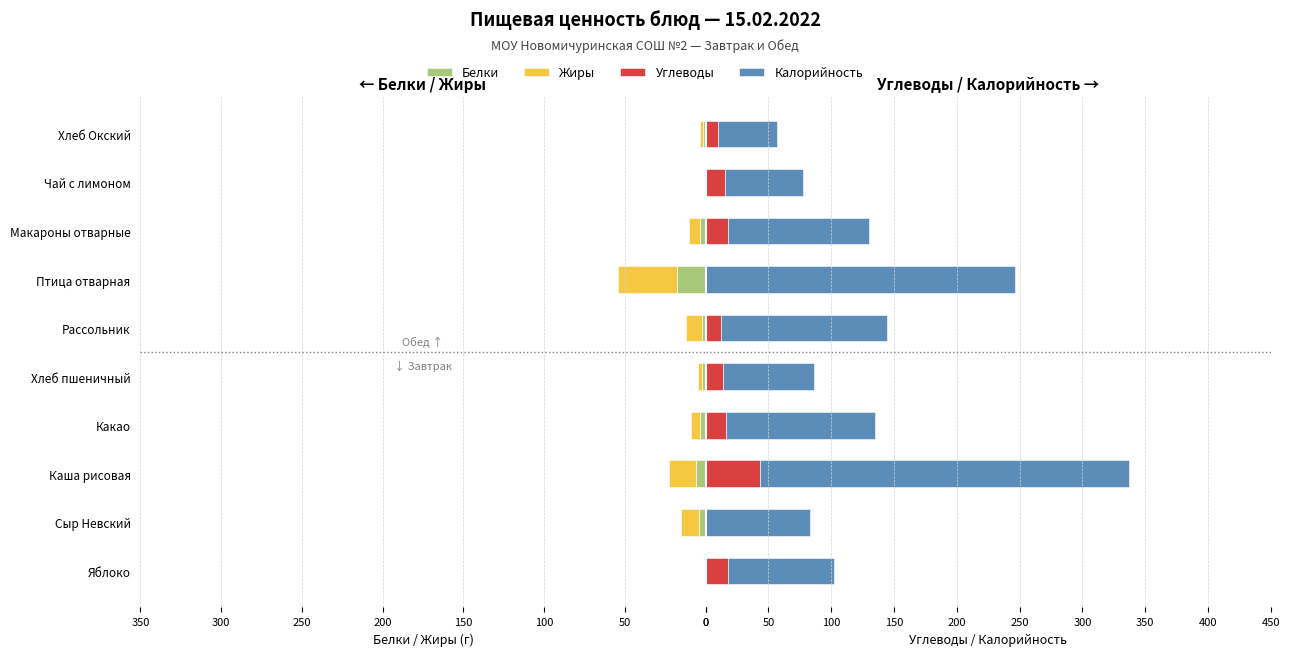

How many data points in Калорийность are less than 112?

5